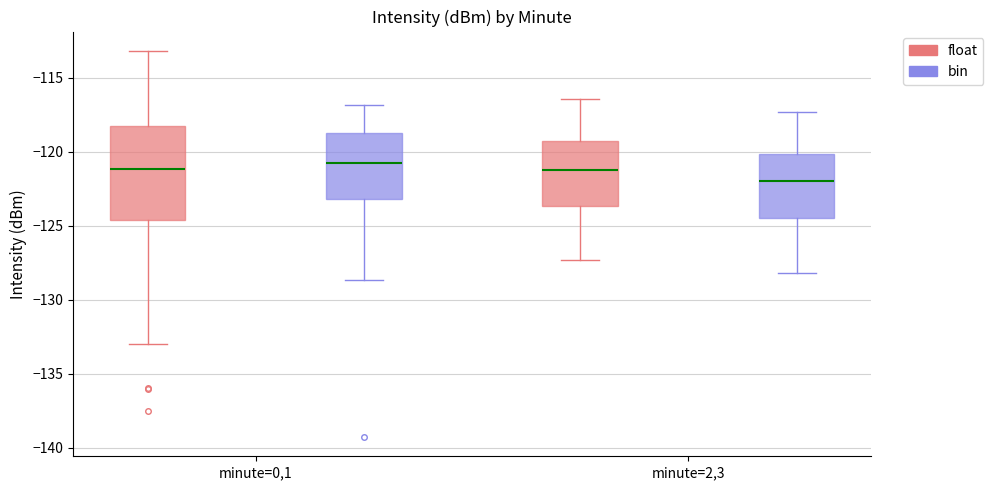

Where is the upper edge of the box for minute=0,1 (bin) on the y-axis? The values are not printed on the chart, so give them approximately, as read against the axis.

-119.0